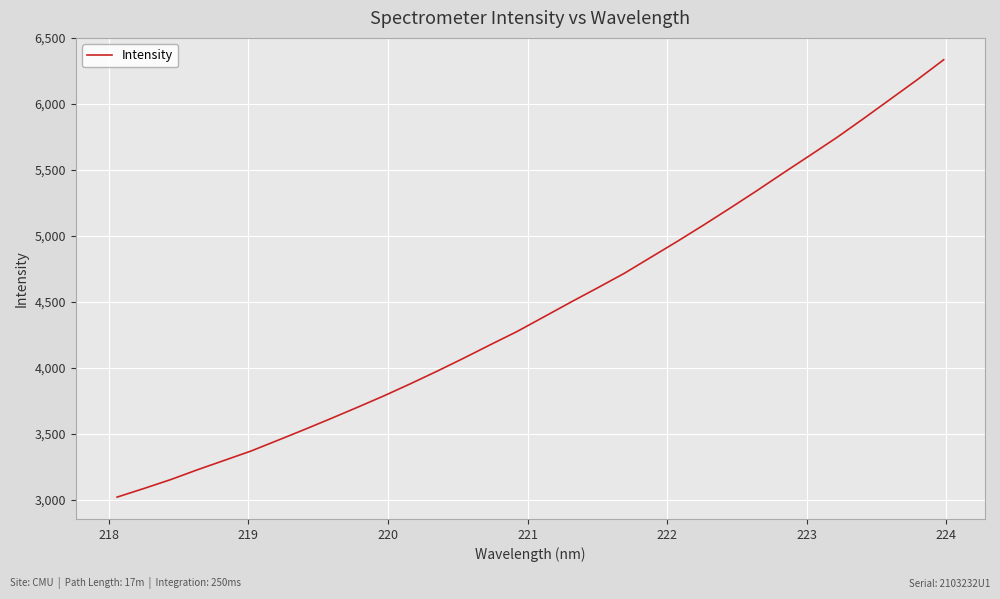

What is the difference between the maximum and minimum values?

3316.6